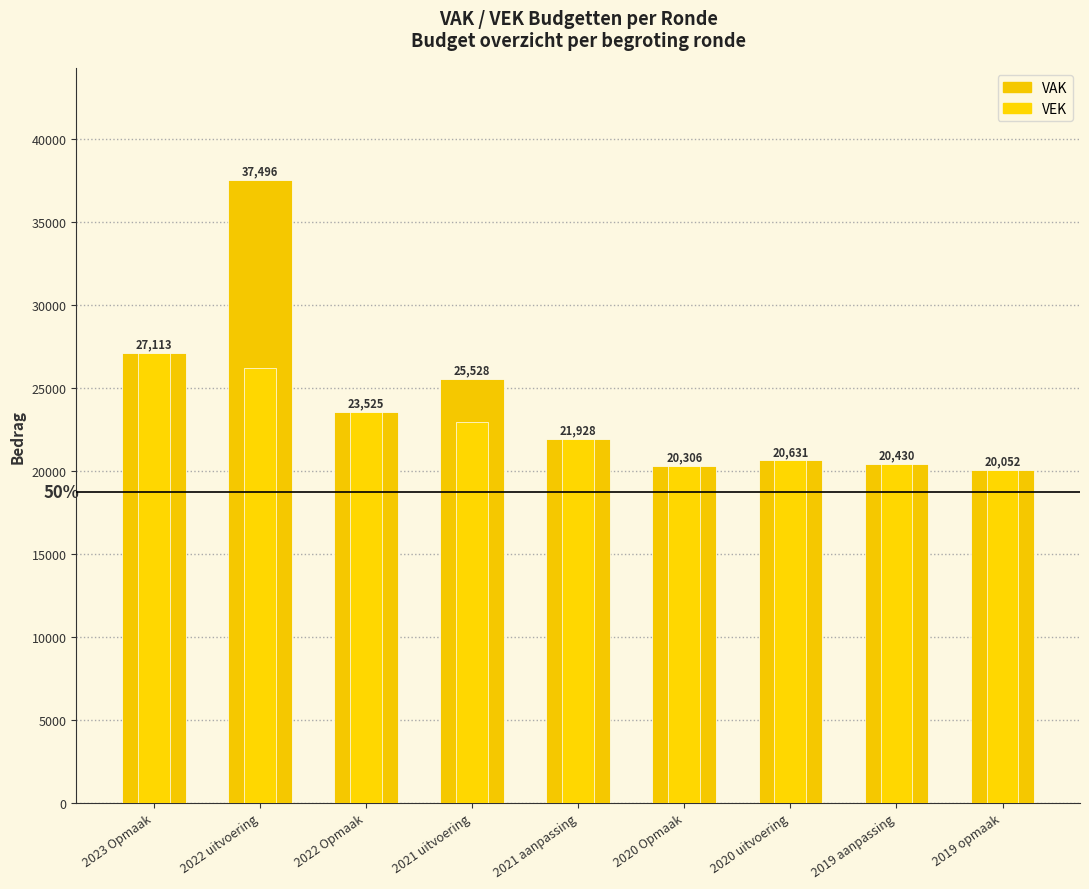

What is the smallest value displayed?

20052